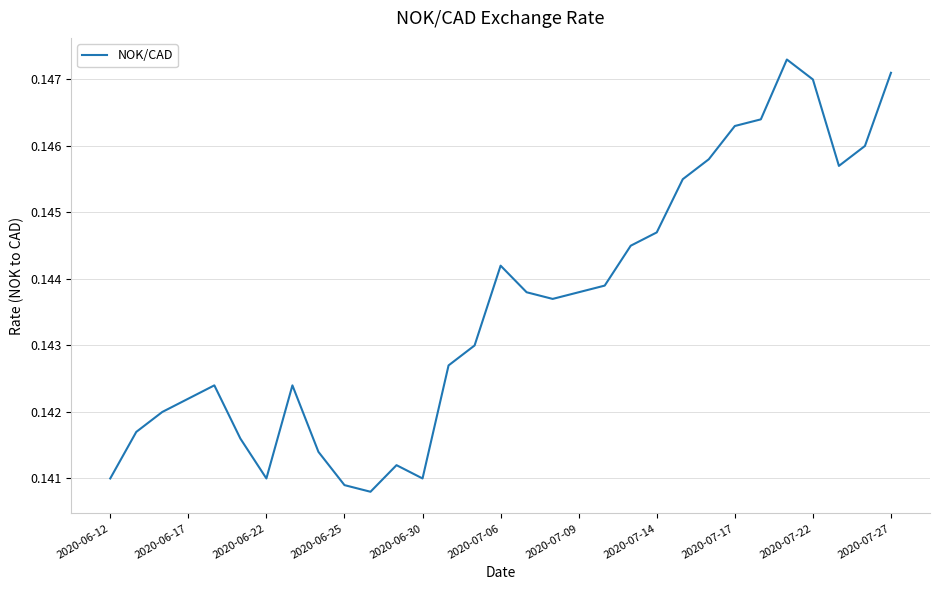

Reading left to right, list all the values displayed in this chart.

0.1	0.1	0.1	0.1	0.1	0.1	0.1	0.1	0.1	0.1	0.1	0.1	0.1	0.1	0.1	0.1	0.1	0.1	0.1	0.1	0.1	0.1	0.1	0.1	0.1	0.1	0.1	0.1	0.1	0.1	0.1